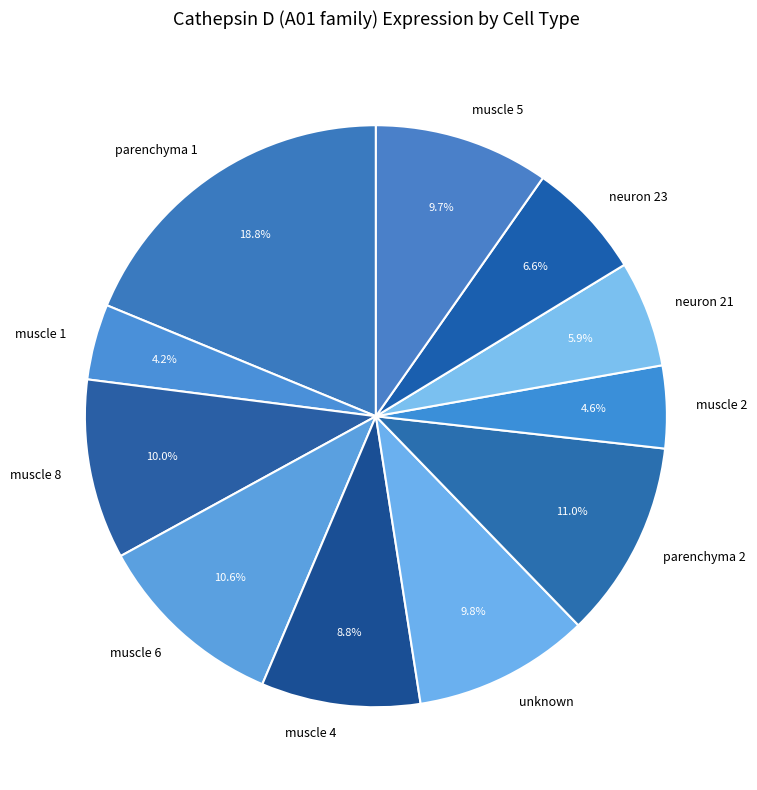

To the nearest percent, what percentage of the pie is muscle 6?

11%